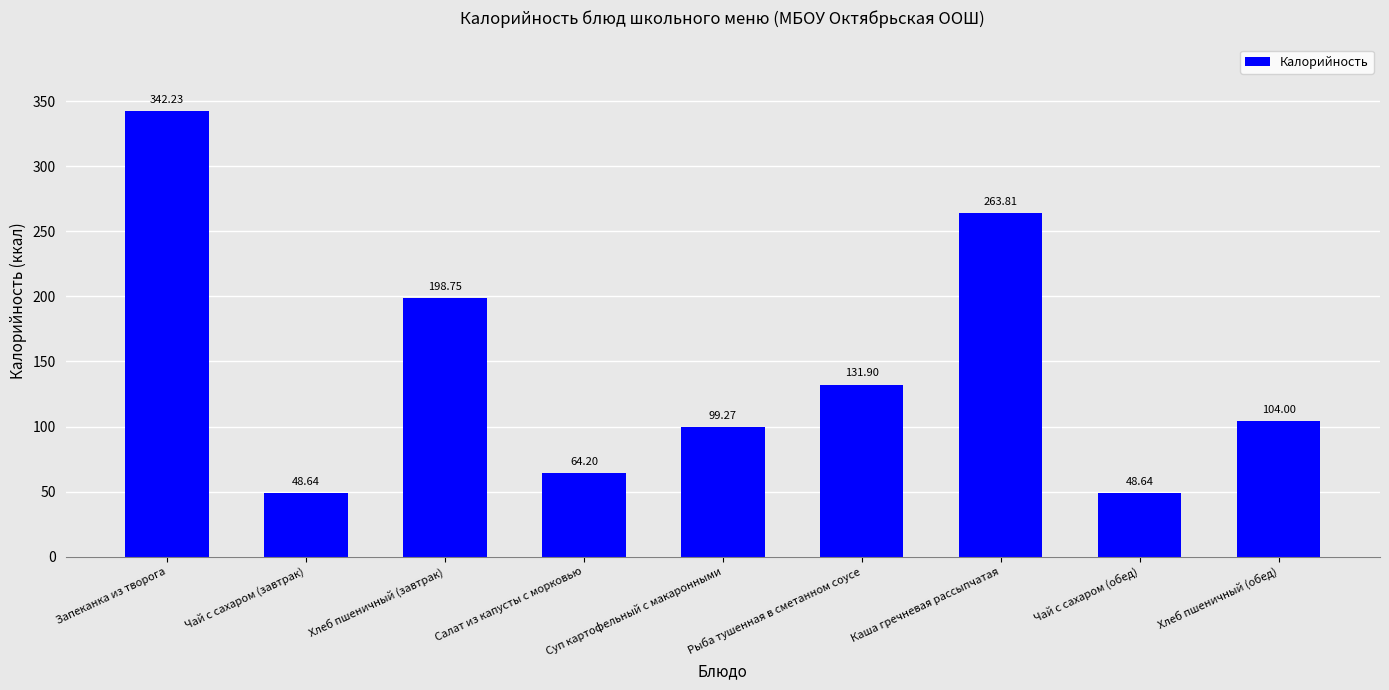

At which label is the value closest to 195?

Хлеб пшеничный (завтрак)